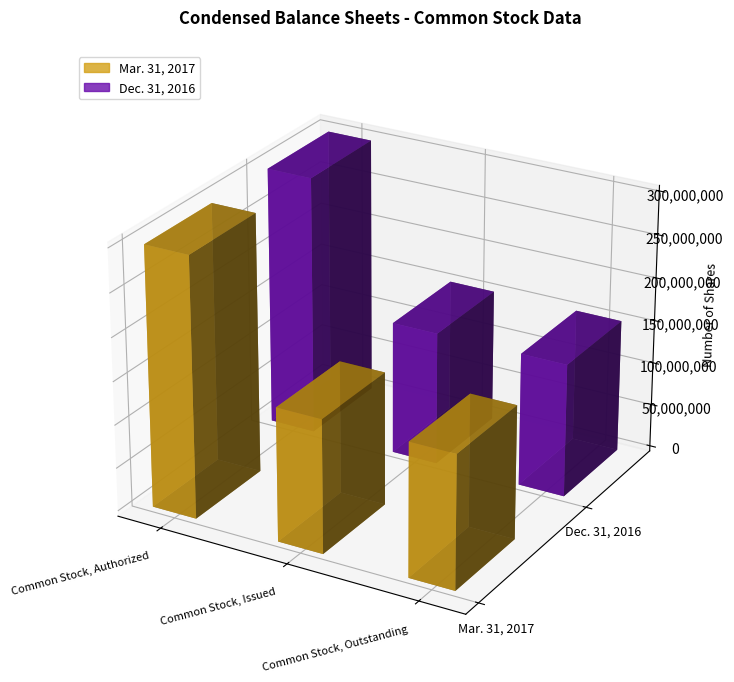

What is the sum of all Mar. 31, 2017 values?

607560312